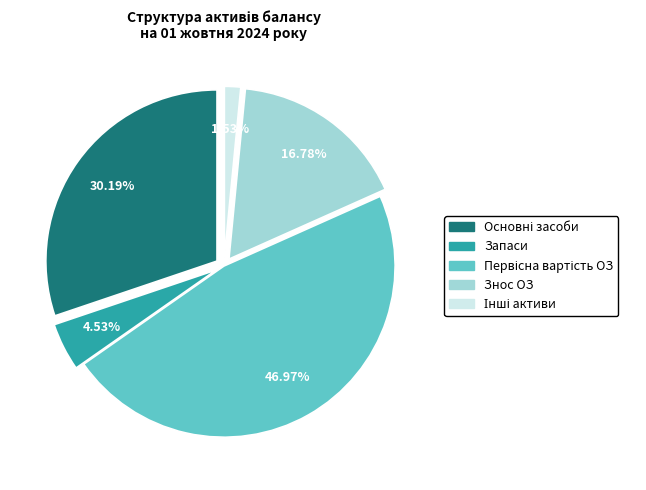

How many slices are in this pie chart?

5